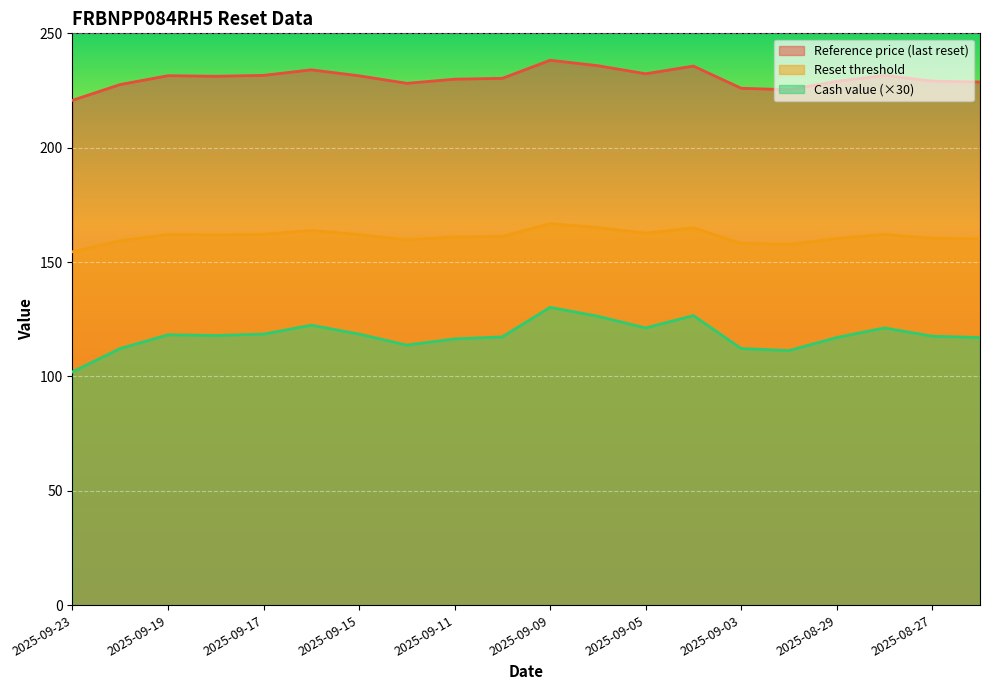

What are all the series names shown in the legend?

Reference price (last reset), Reset threshold, Cash value (×30)